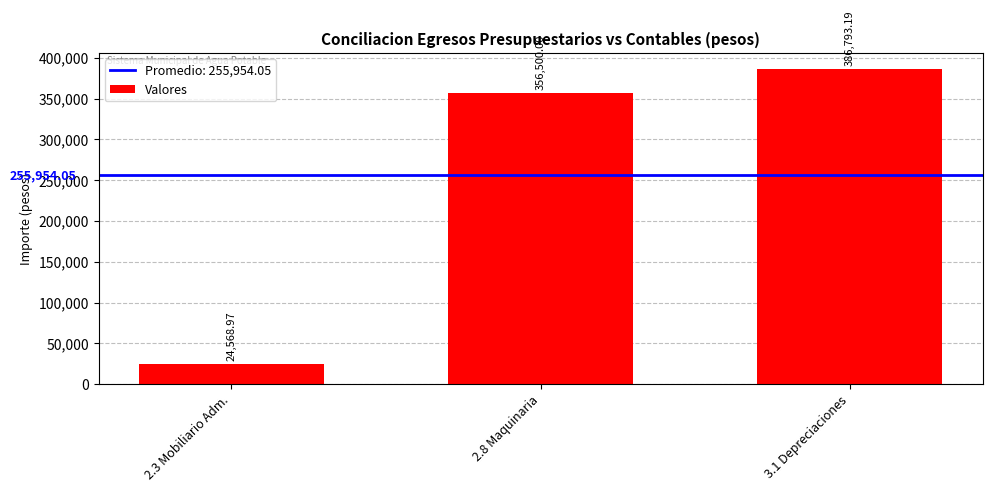

Reading left to right, list all the values displayed in this chart.

24569.0	356500.0	386793.2